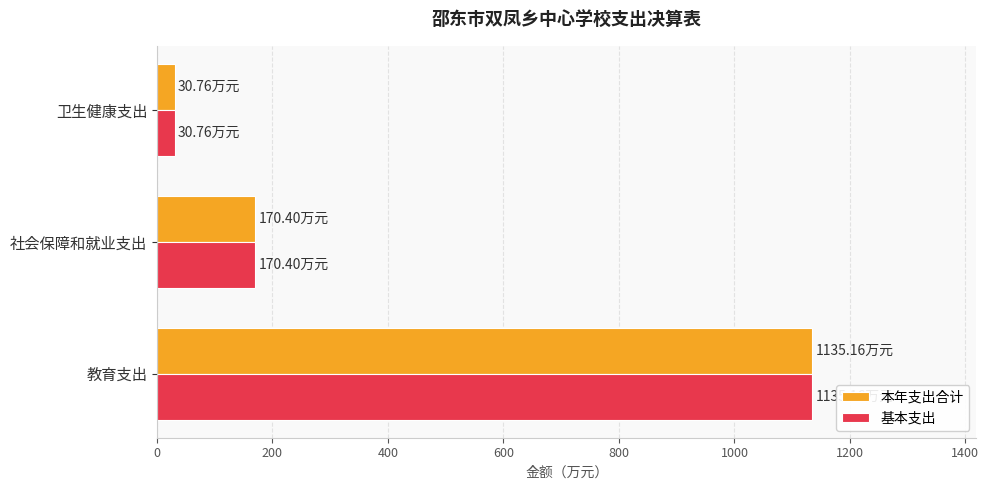

Count the number of data series in this chart.

2